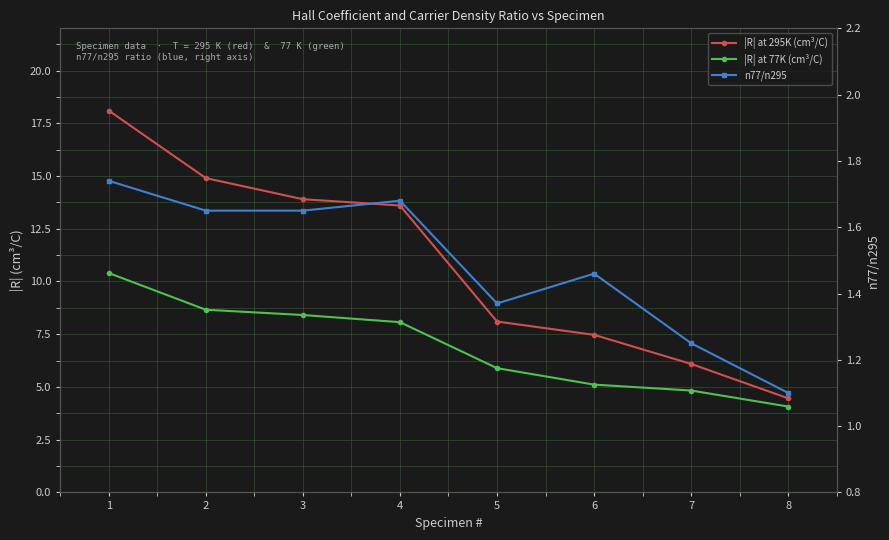

At how many categories does at least one series exceed 16?

1